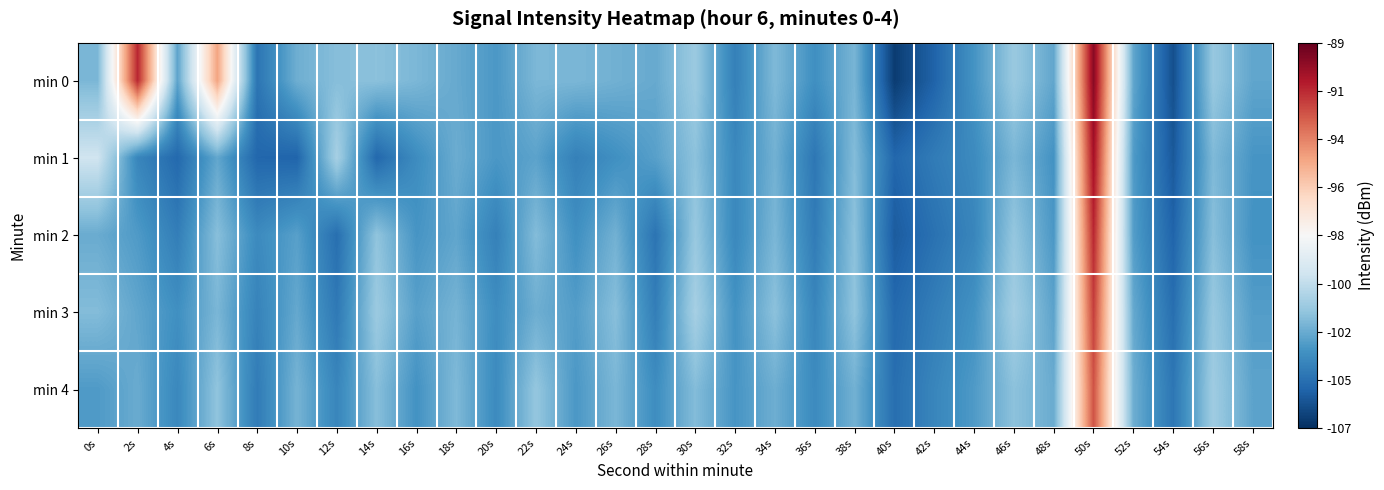

What is the total value across all series at 42s?

-522.3